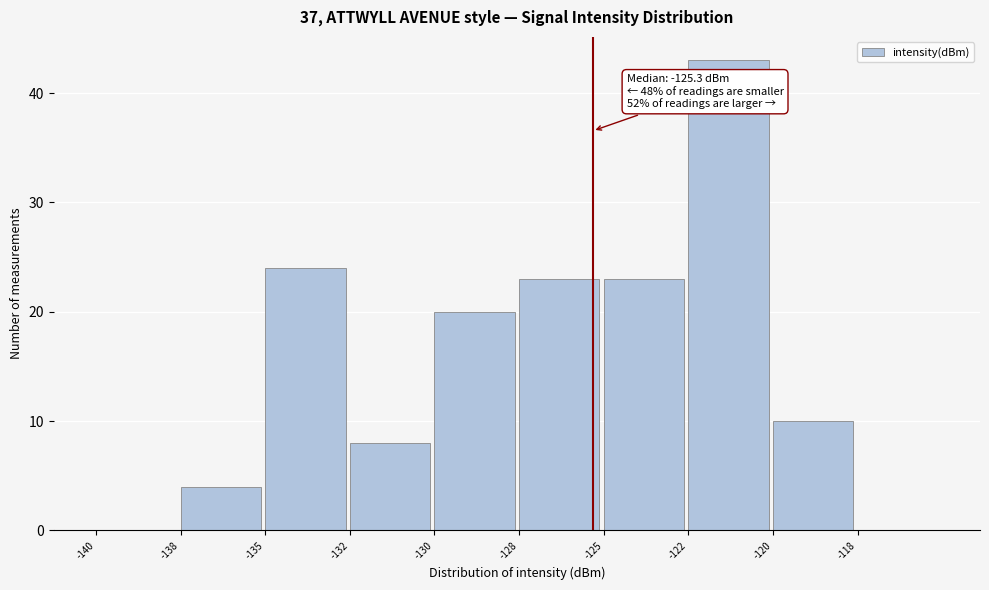

Reading left to right, extract all data points from this chart.

-140=0	-138=4	-135=24	-132=8	-130=20	-128=23	-125=23	-122=43	-120=10	-118=0